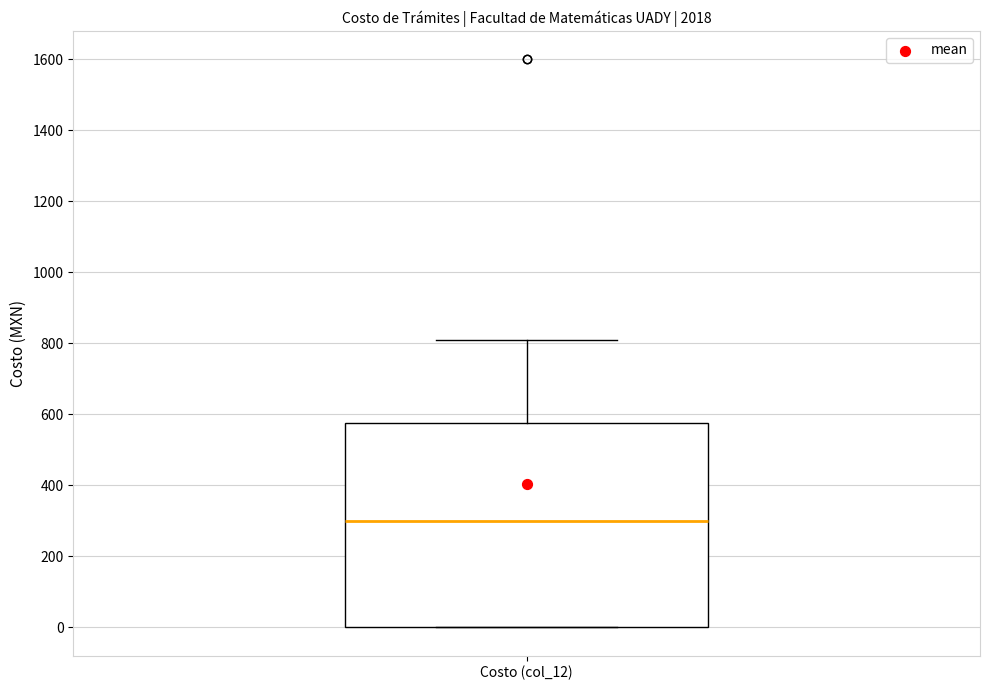

Read this box plot against the y-axis: the position of the median line, the range covered by the box, and the ends of both whiskers. The values are not printed on the chart, so give them approximately, as read against the axis.

median 300, box 0 to 580, whiskers 0 to 820